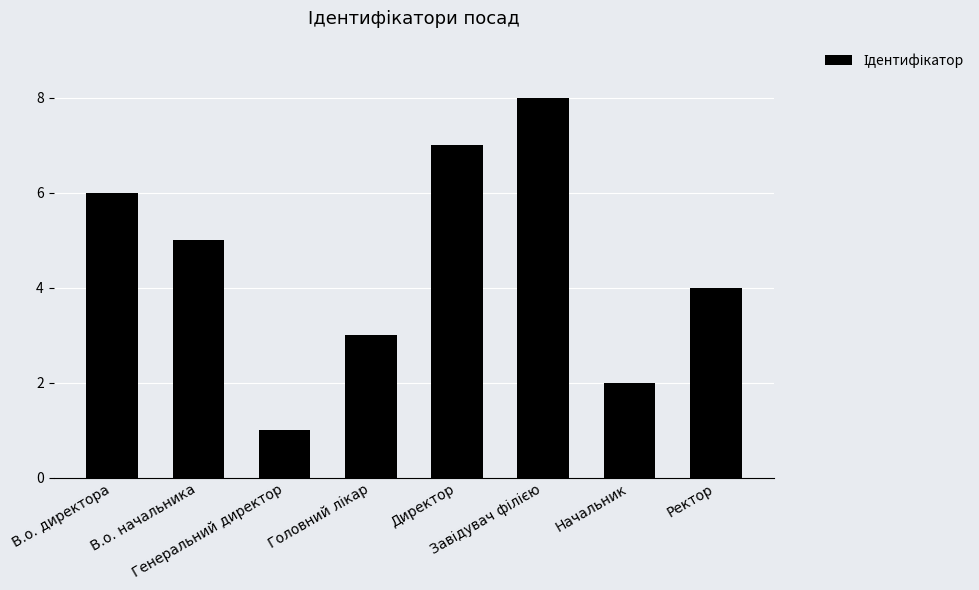

How many bars are there in total?

8